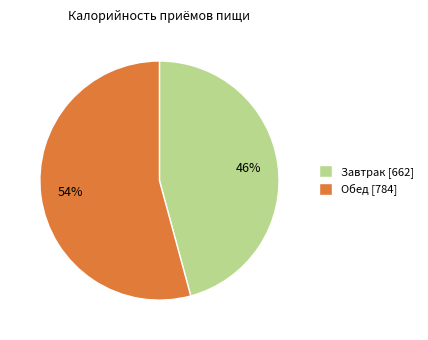

Rank the categories by value from highest to lowest.

Обед, Завтрак